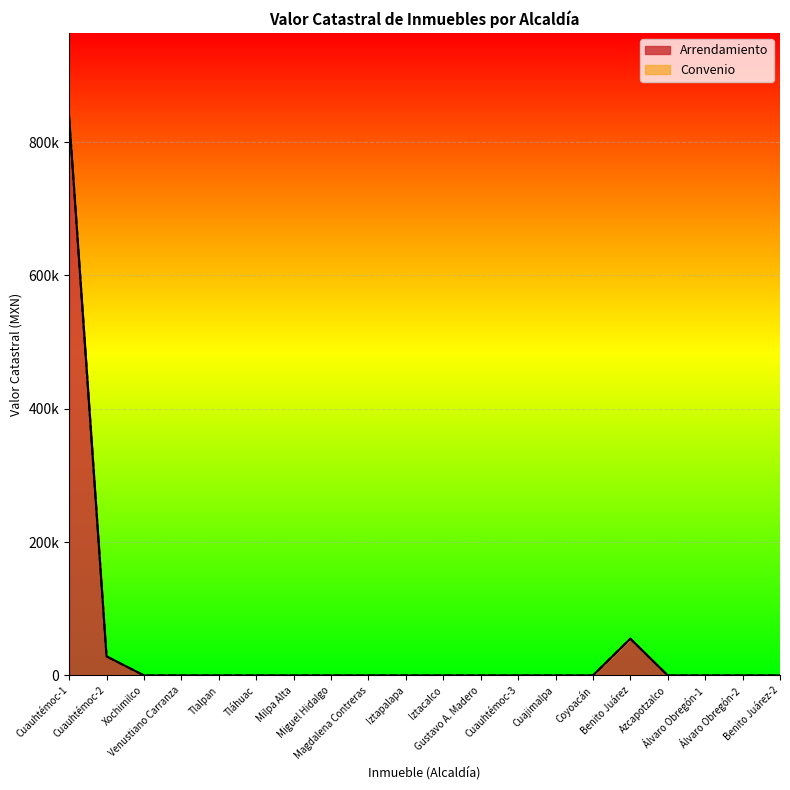

What is the average value?

46077.6